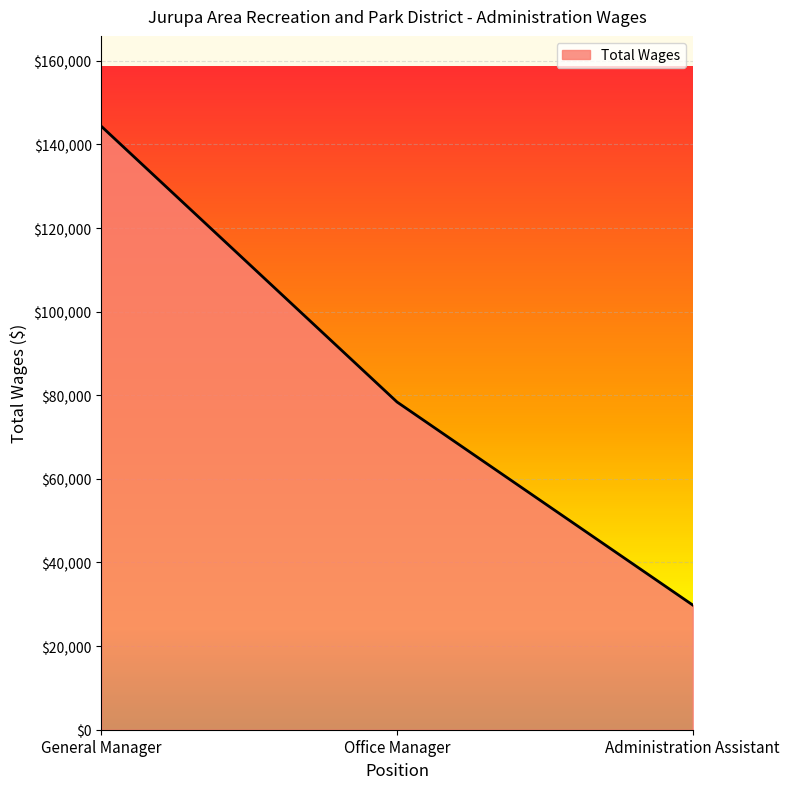

What is the smallest value displayed?

29833